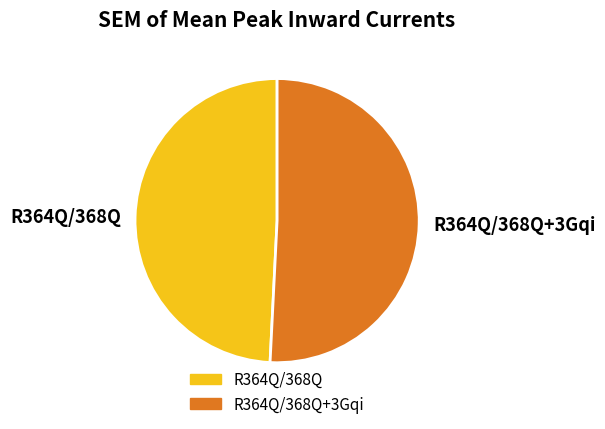

Is R364Q/368Q+3Gqi the majority of the pie?

Yes